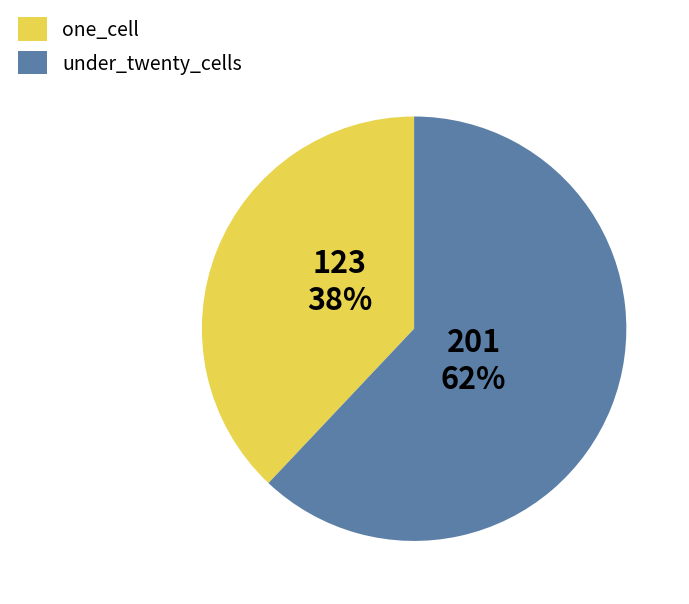

Approximately how many times larger is the value at under_twenty_cells compared to one_cell?

1.6